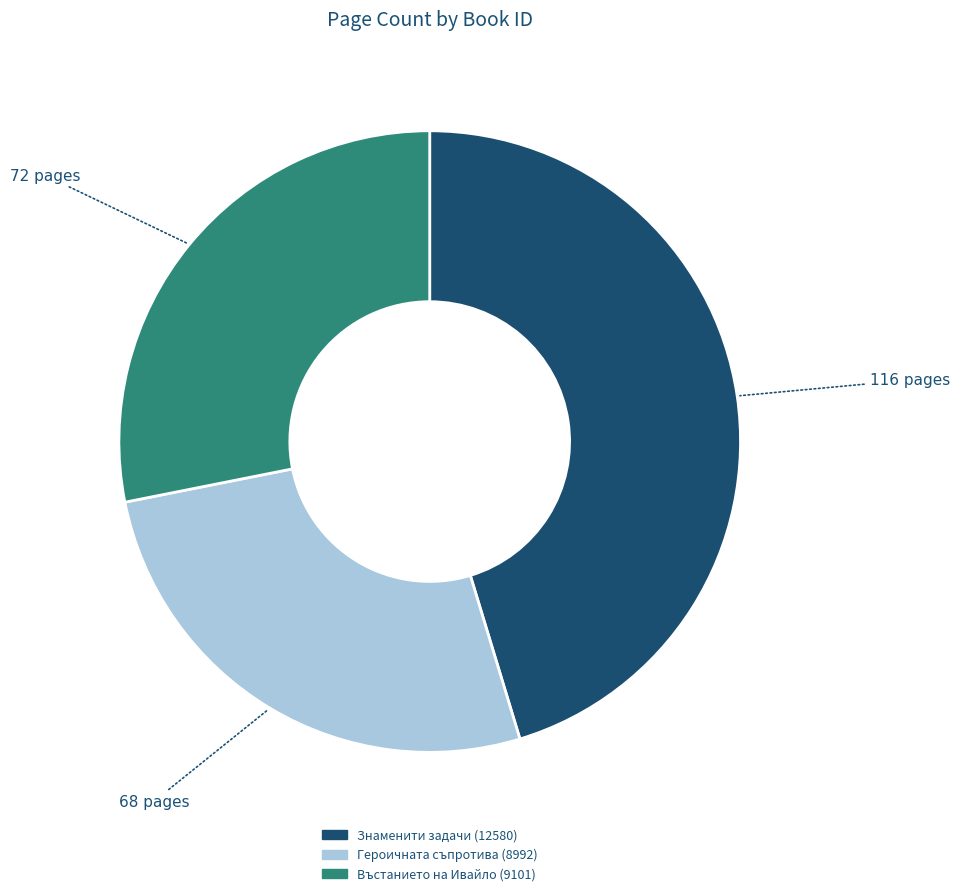

Is there any slice that represents more than half of the pie?

No